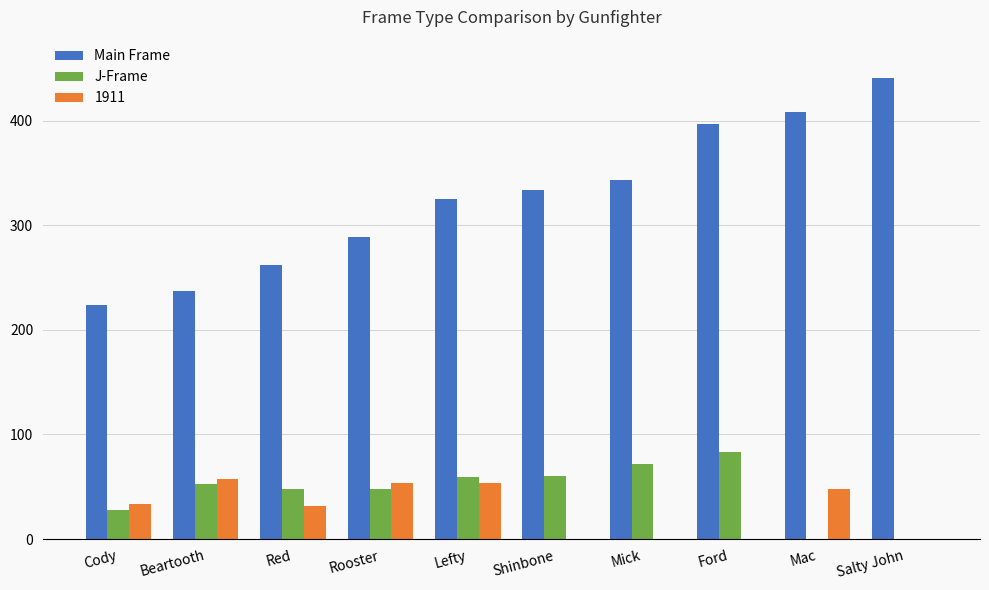

Are the bars horizontal?

No